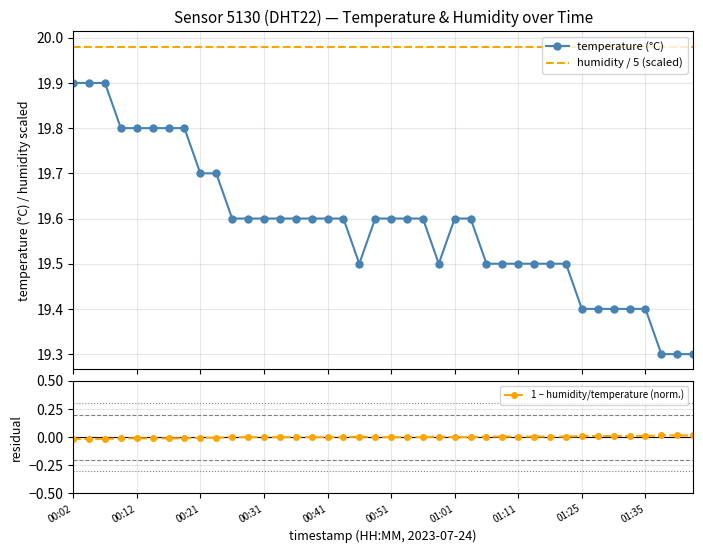

At which label does humidity / 5 (scaled) reach its minimum?

00:02